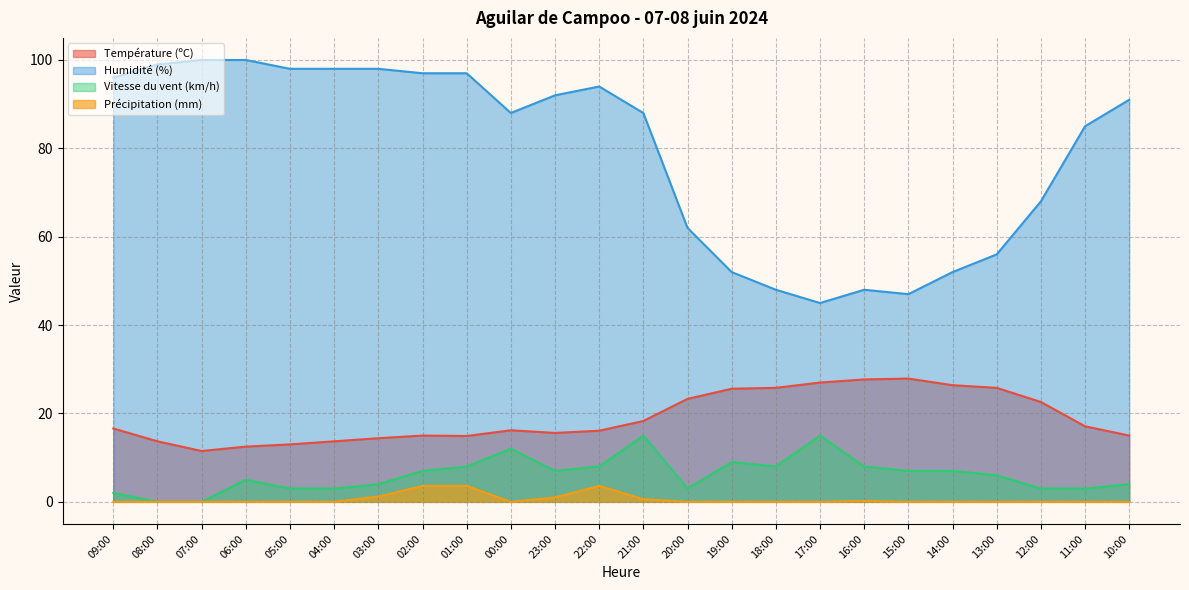

Which label corresponds to the largest value in the chart?

07:00